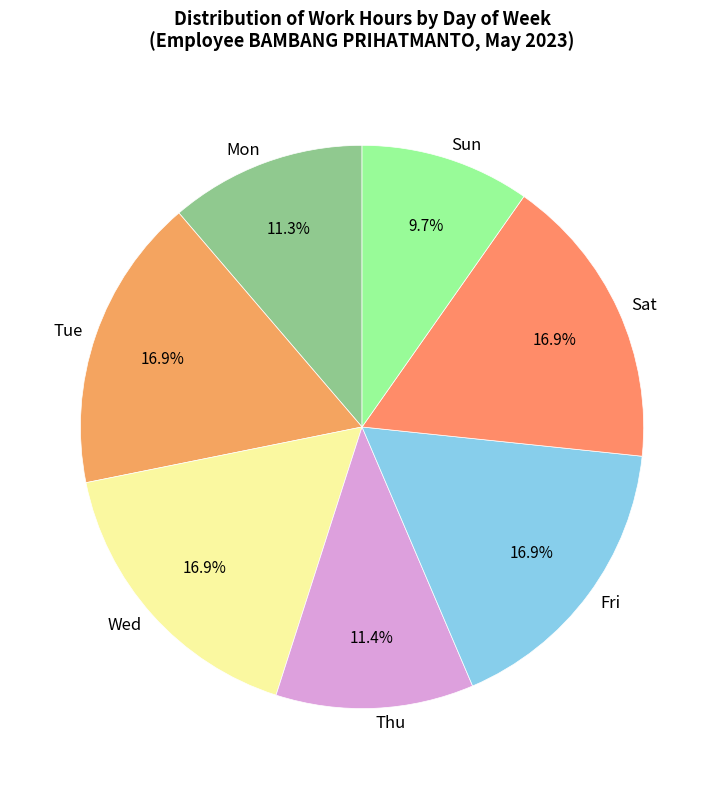

What is the smallest slice in the pie chart?

Sun